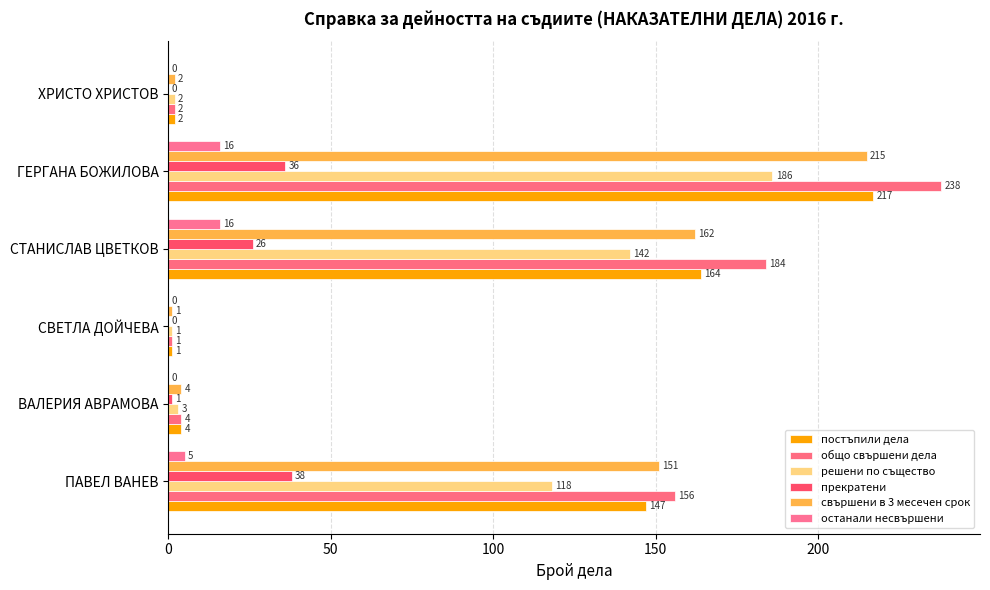

Reading left to right, transcribe all the data shown in this chart.

постъпили дела: 147	4	1	164	217	2
общо свършени дела: 156	4	1	184	238	2
решени по същество: 118	3	1	142	186	2
прекратени: 38	1	0	26	36	0
свършени в 3 месечен срок: 151	4	1	162	215	2
останали несвършени: 5	0	0	16	16	0